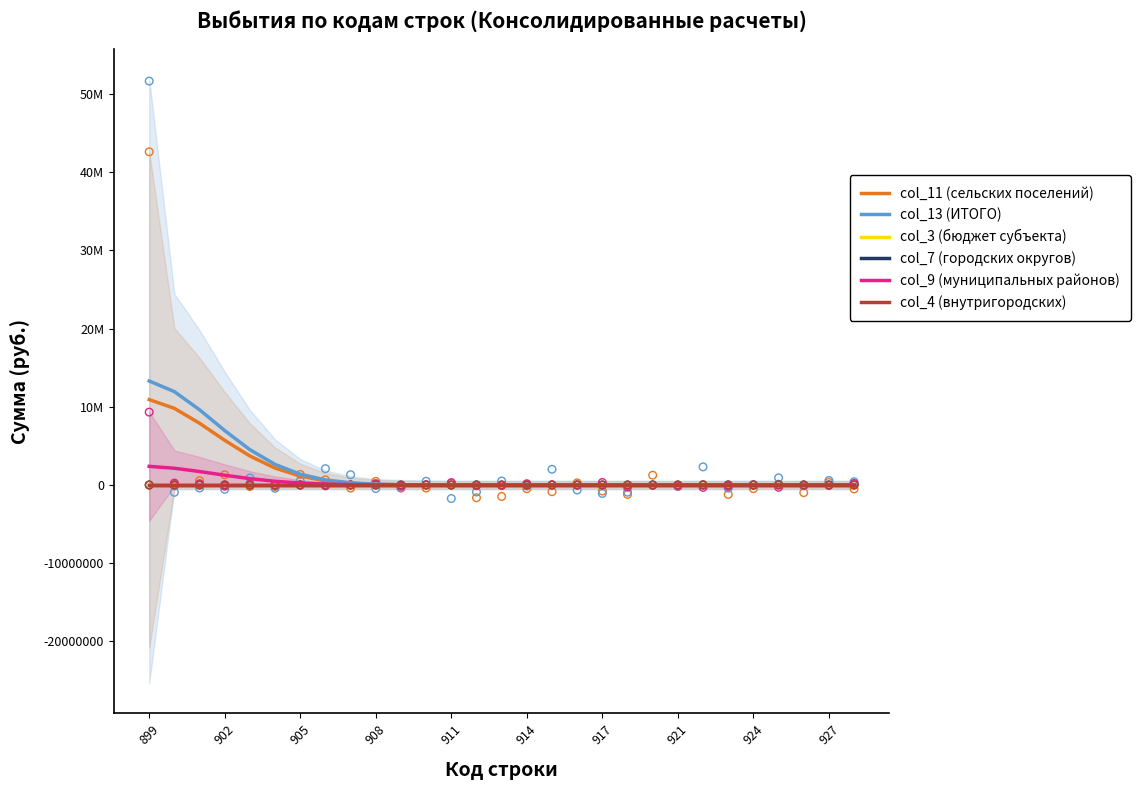

What are all the series names shown in the legend?

col_11 (сельских поселений), col_13 (ИТОГО), col_3 (бюджет субъекта), col_7 (городских округов), col_9 (муниципальных районов), col_4 (внутригородских)